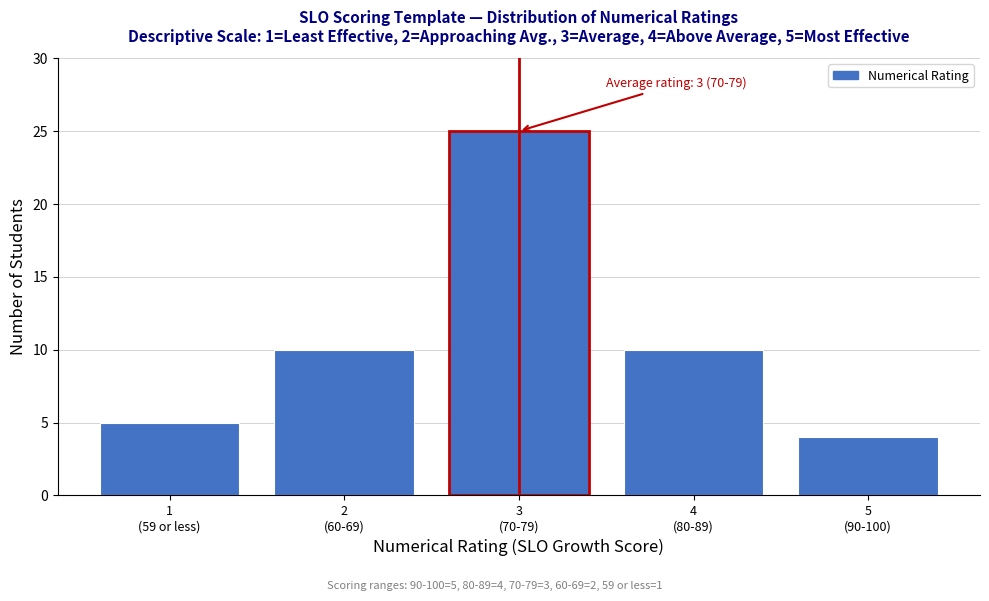

Reading right to left, what are all the values shown in this chart?

4	10	25	10	5